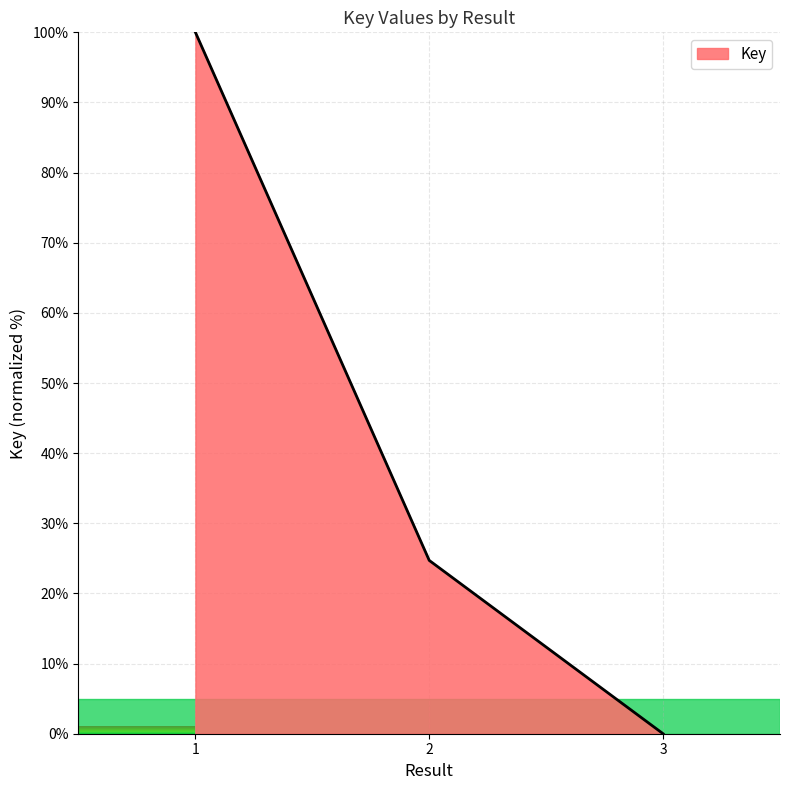

What value does the data have at 2?

24.7